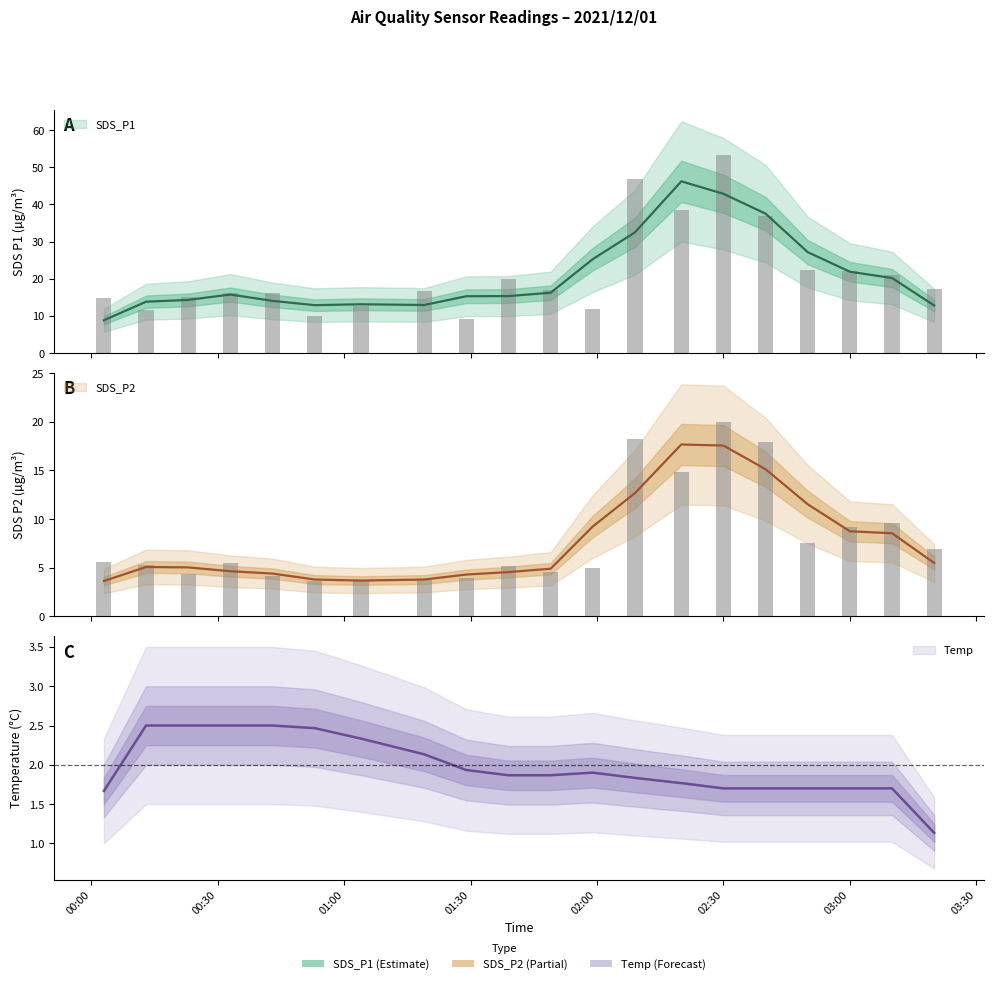

What is the label of the 14th bar from the right?

01:00